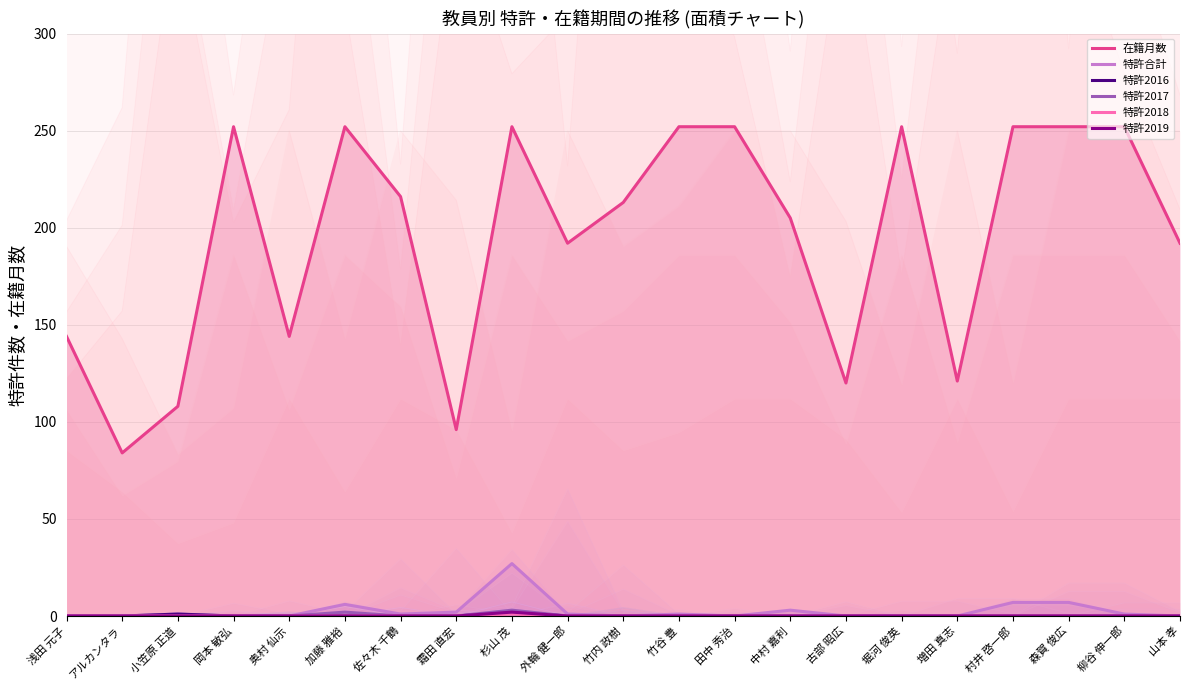

Where is the first local maximum for 在籍月数?

岡本 敏弘